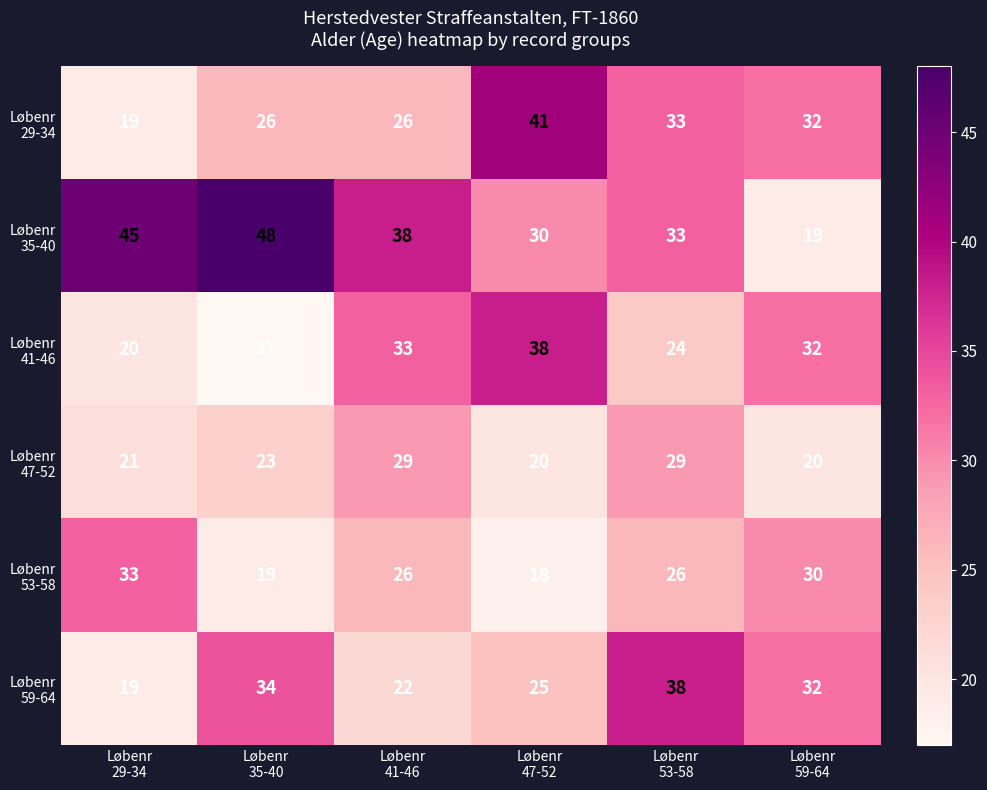

What is the maximum value shown in the chart?

48